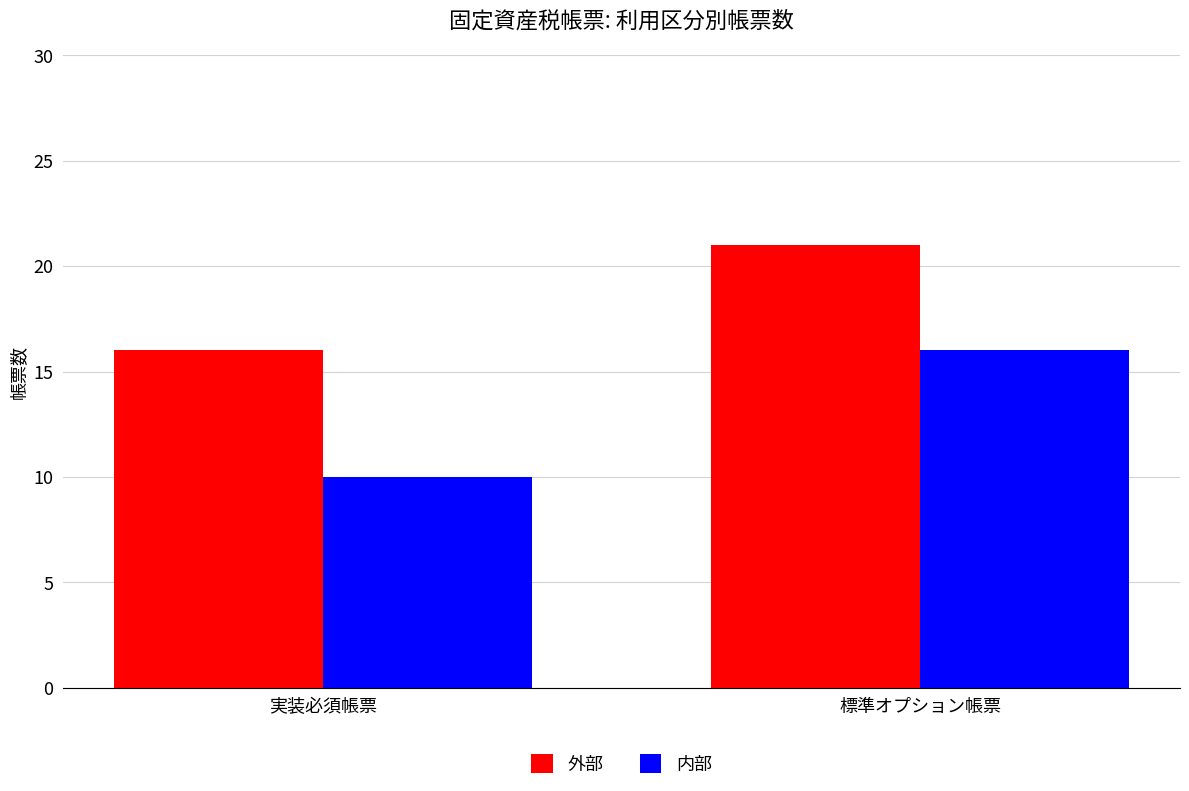

What is the label of the 1st bar from the right?

標準オプション帳票